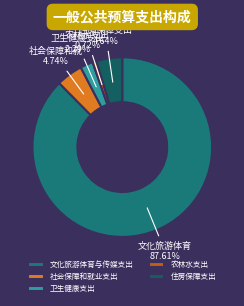

Count the number of slices in the pie.

5